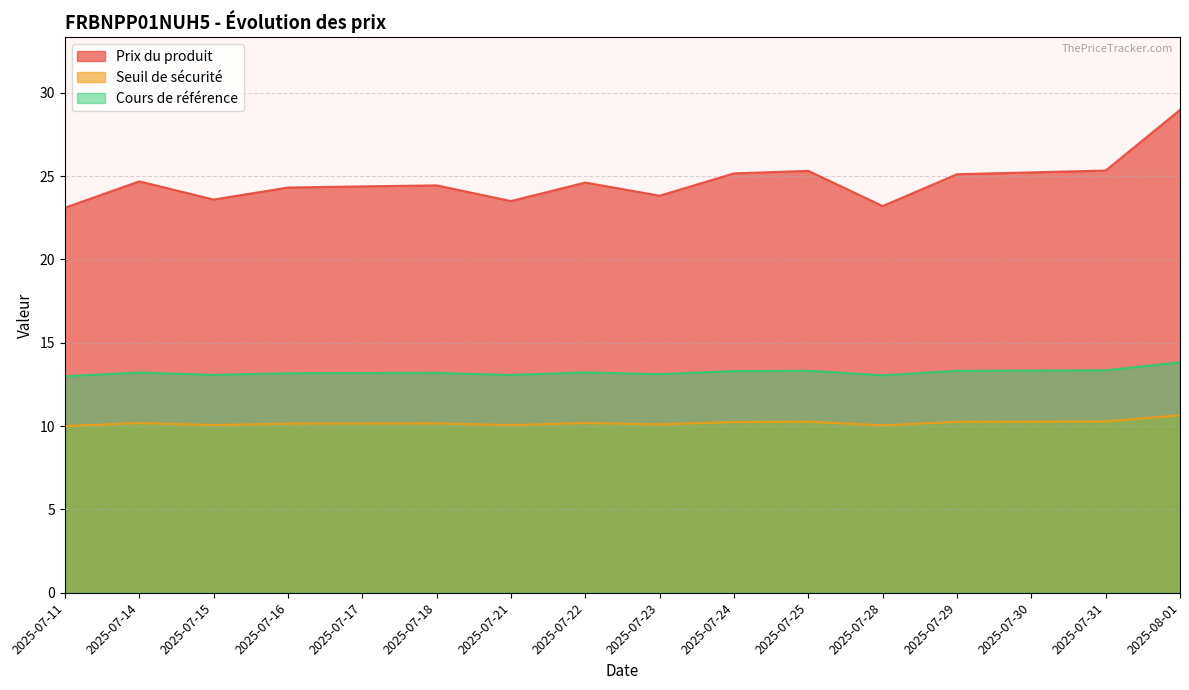

Where is the first local maximum for Prix du produit?

2025-07-14